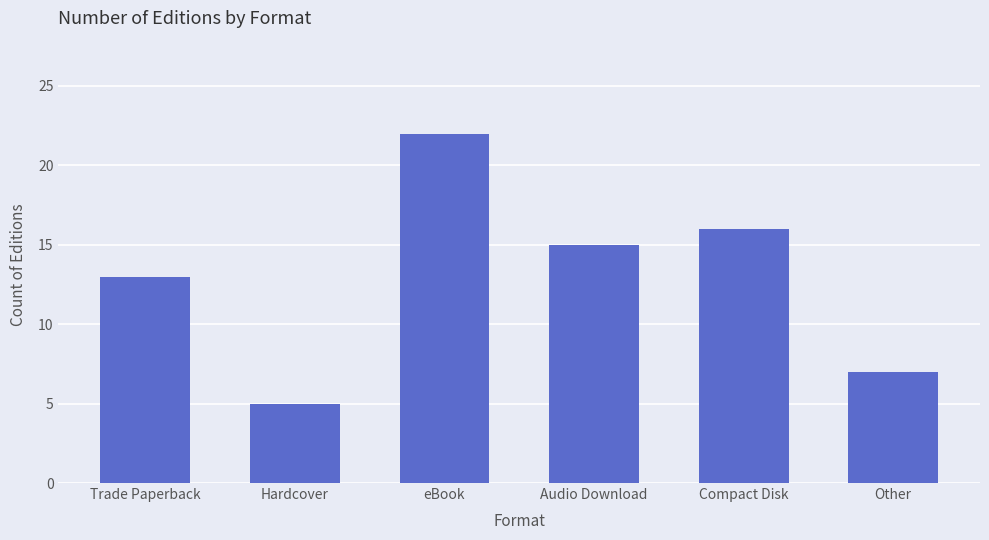

Between Audio Download and Other, which is larger?

Audio Download